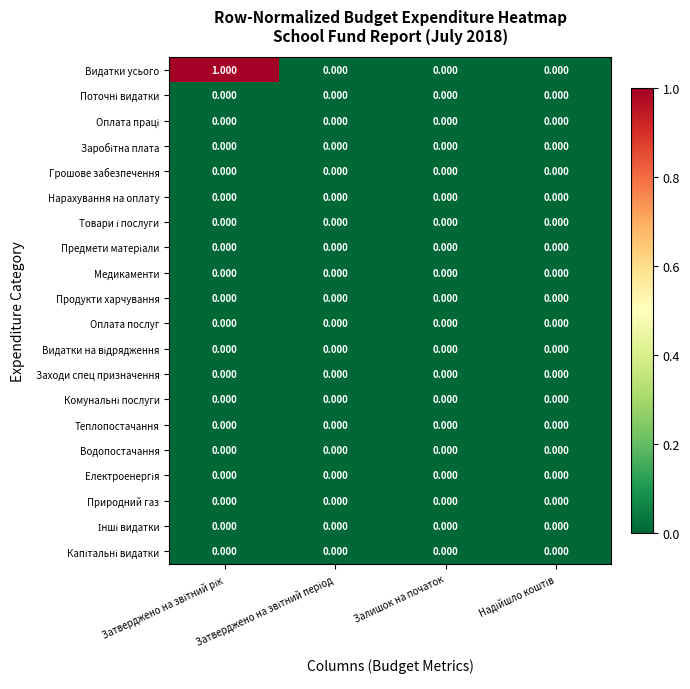

Which series has the widest spread of values?

Видатки усього